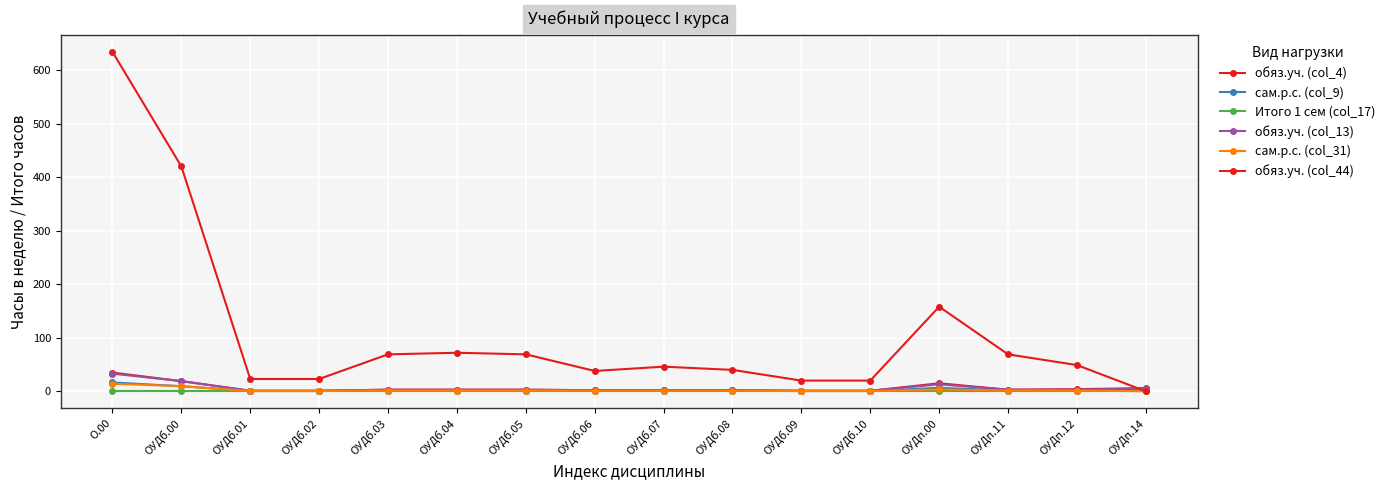

How many lines are shown in the chart?

6